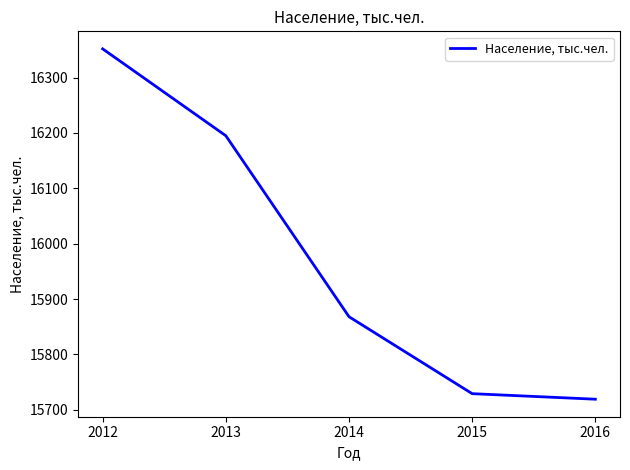

True or false: the data shows 15868 at 2014.

True